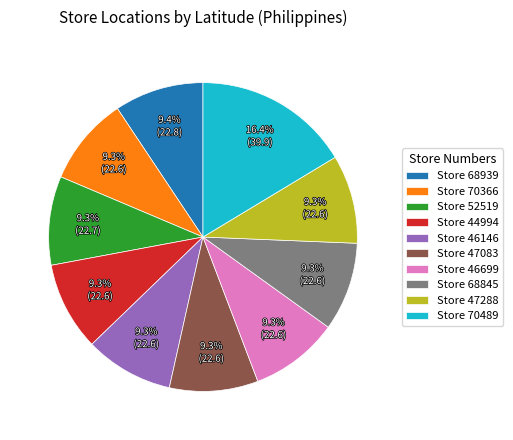

How many slices are in this pie chart?

10